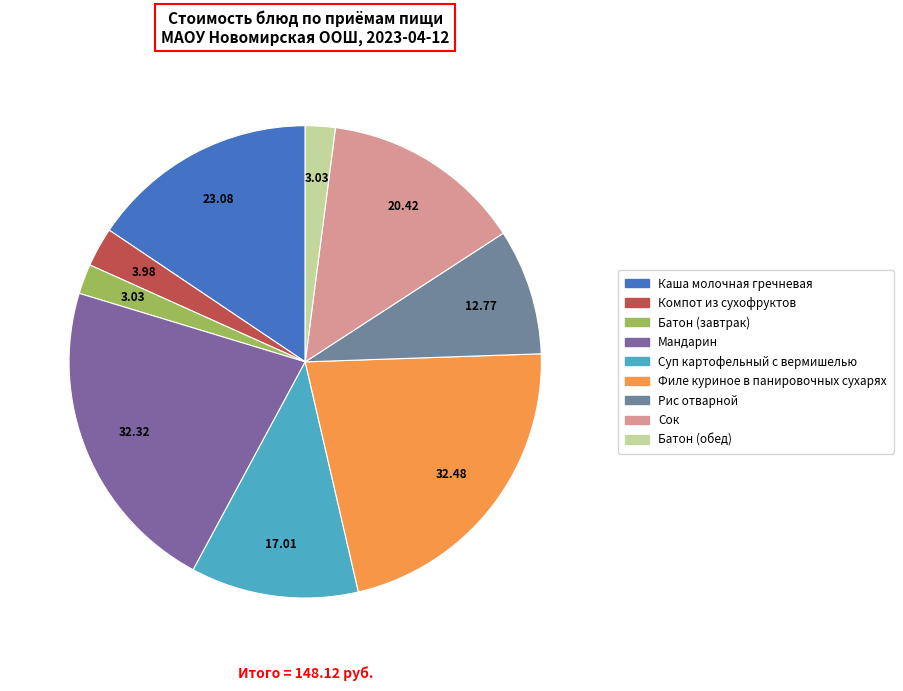

How many segments does this pie chart have?

9